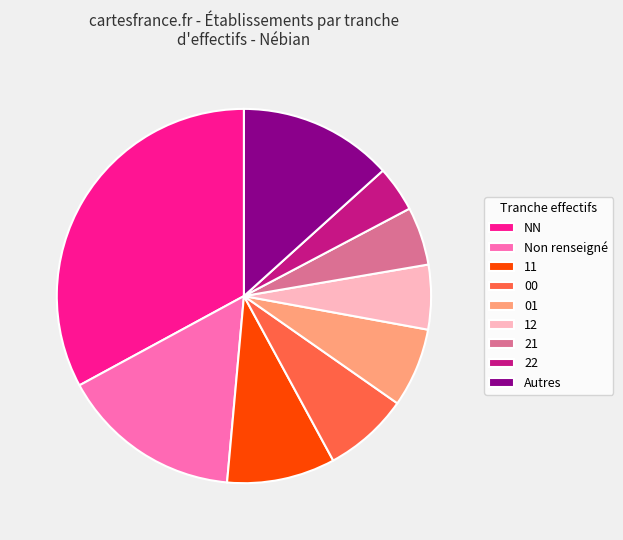

The 12 slice represents 6% of the pie. True or false?

True